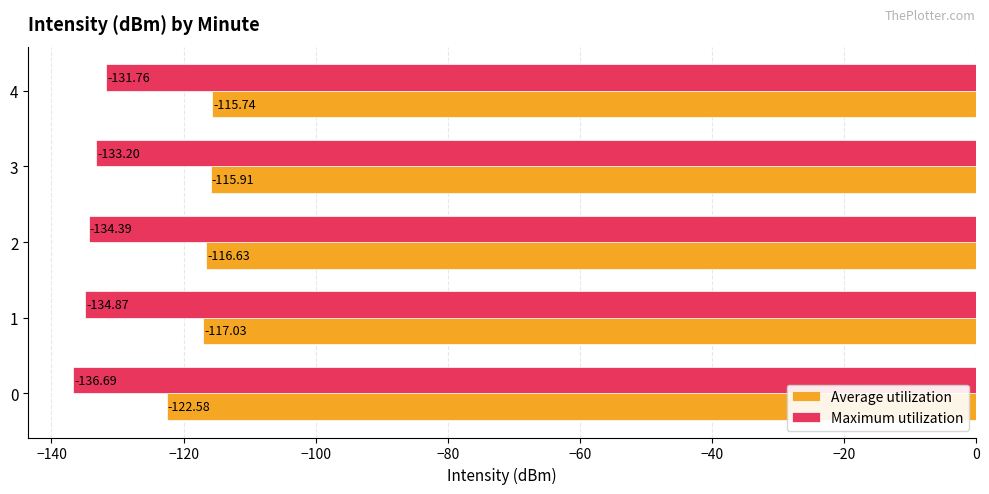

How many data points in Average utilization are above -116?

2